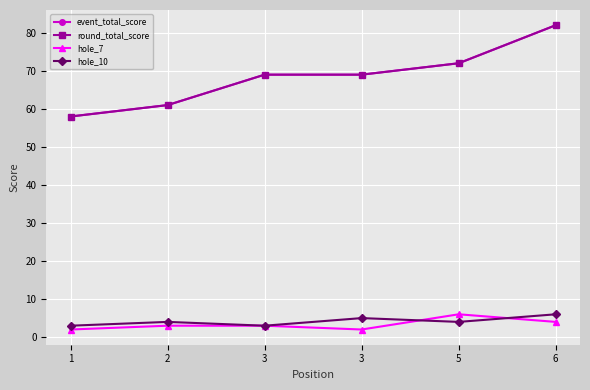

Is this an area chart (filled region under the line)?

No